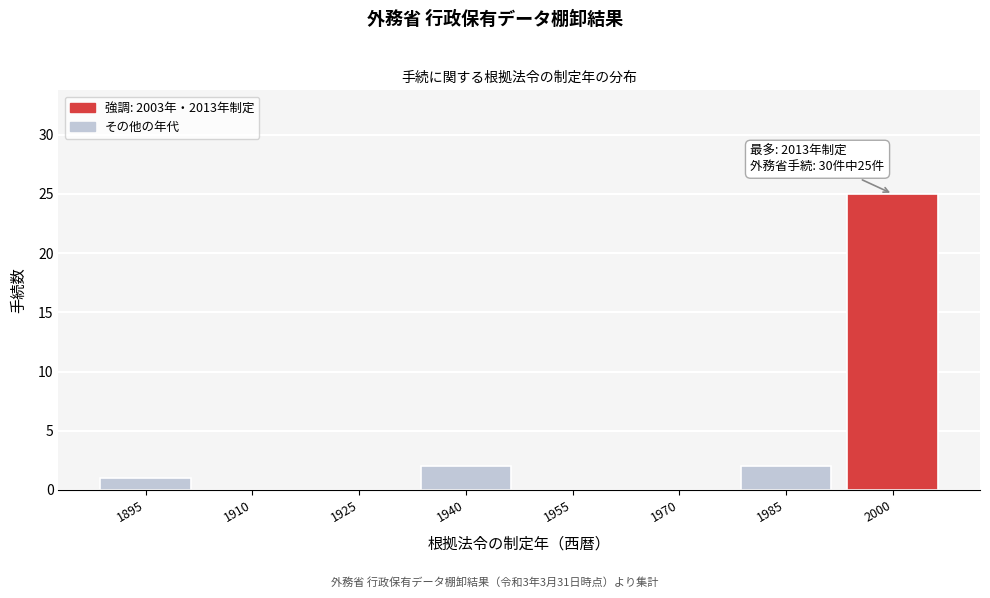

Reading left to right, extract all data points from this chart.

1895=1	1910=0	1925=0	1940=2	1955=0	1970=0	1985=2	2000=25